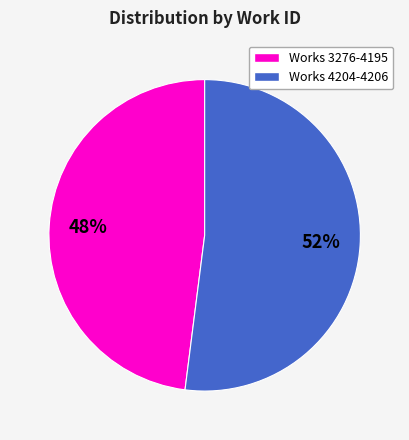

Is there a majority slice in this chart?

Yes